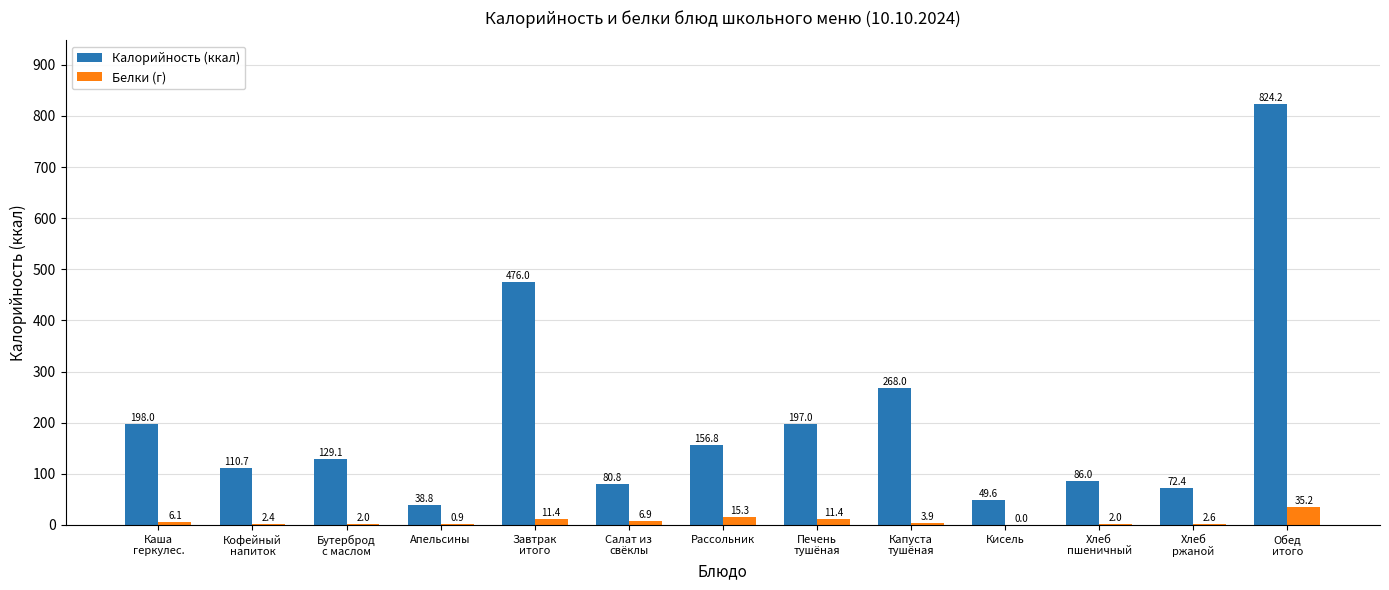

Count the number of data series in this chart.

2